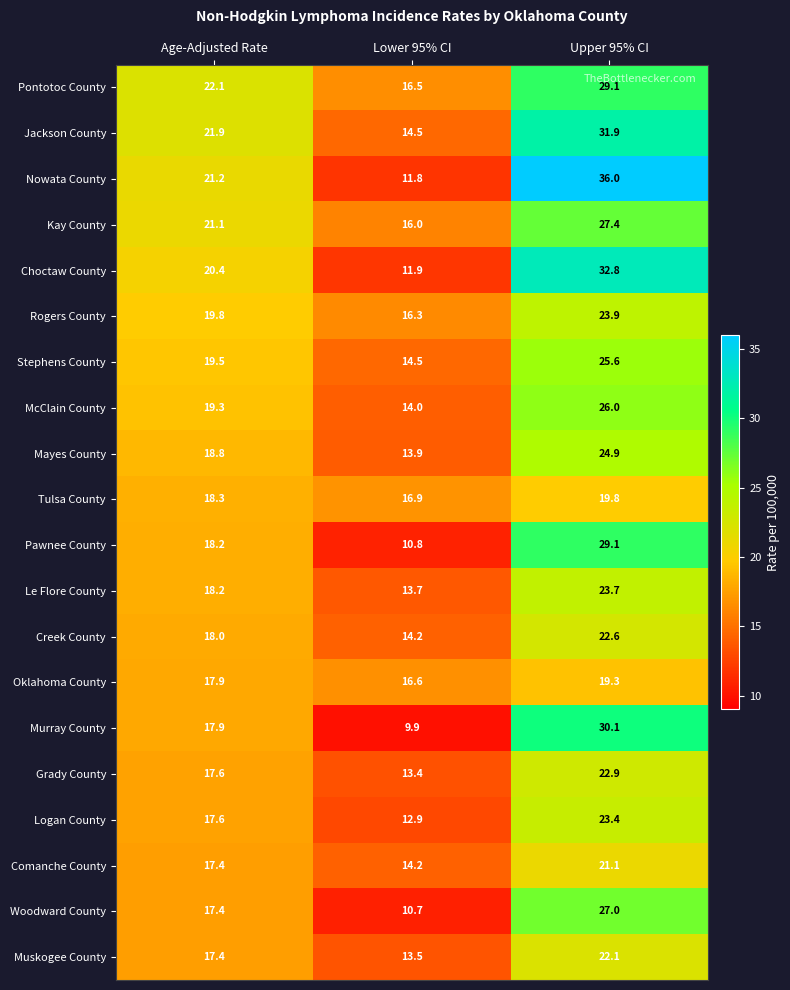

What is the difference between the highest and lowest values at Upper 95% CI?

16.7